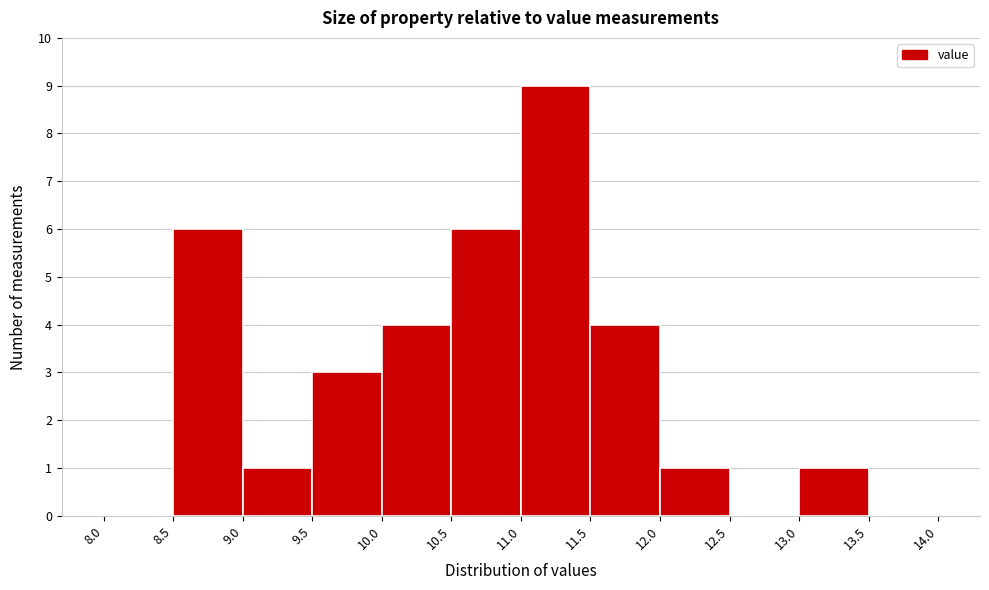

What is the height of the bar covering 13.0 to 13.5 on the x-axis? The values are not printed on the chart, so give them approximately, as read against the axis.

1